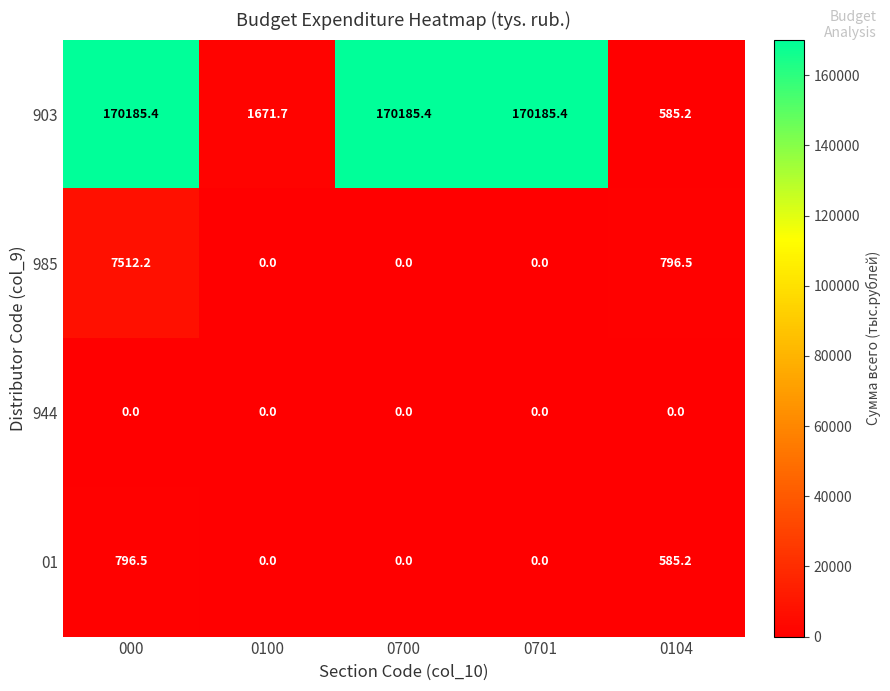

What is the difference between the 01 values at 000 and 0104?

211.3